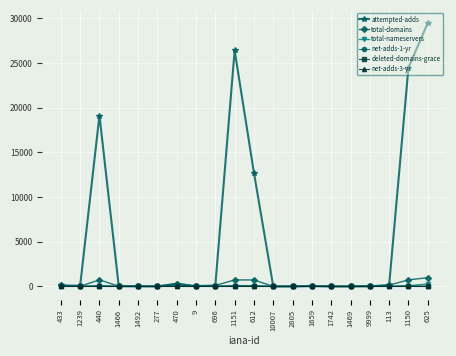

What is the maximum value shown in the chart?

29474